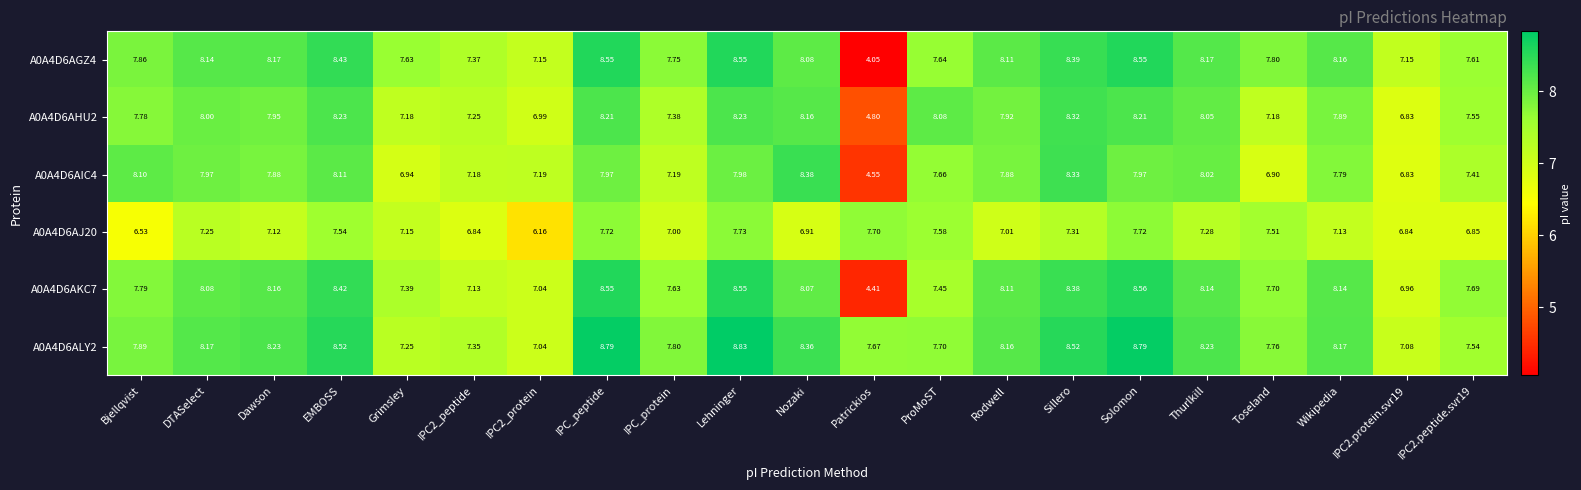

Which label corresponds to the smallest value in the chart?

Patrickios